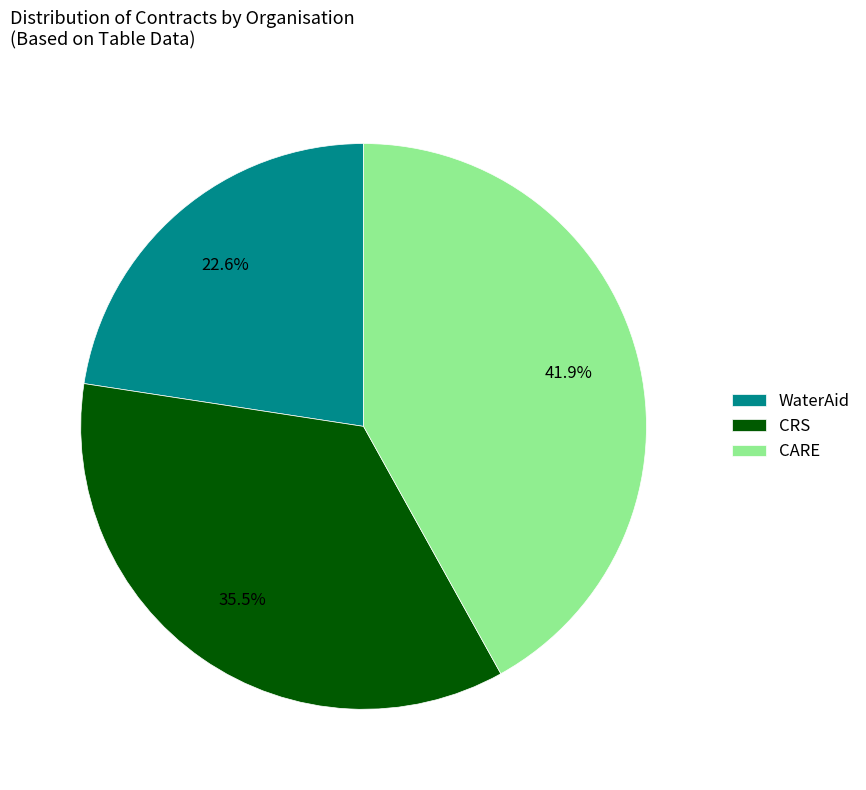

How many segments does this pie chart have?

3